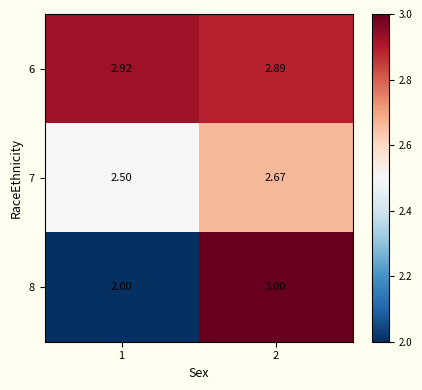

Is the value of 6 at 1 greater than the value of 8 at 1?

Yes